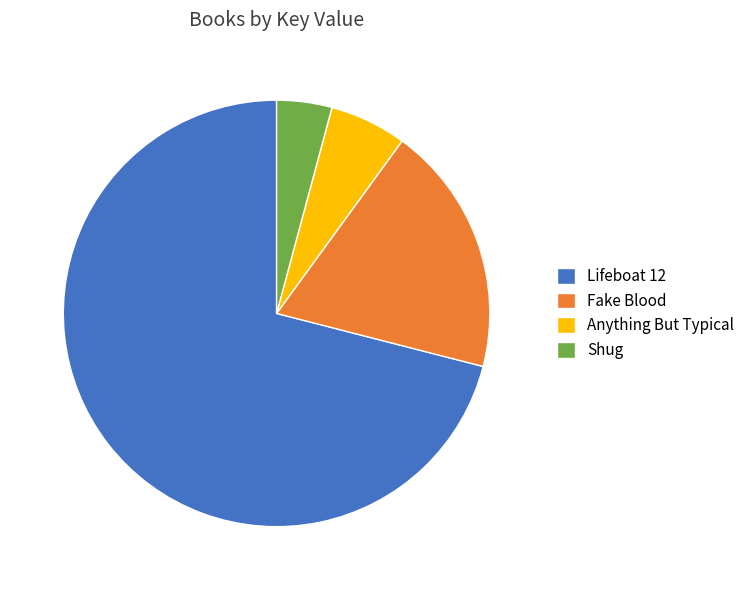

Which slice represents more than half of the pie?

Lifeboat 12